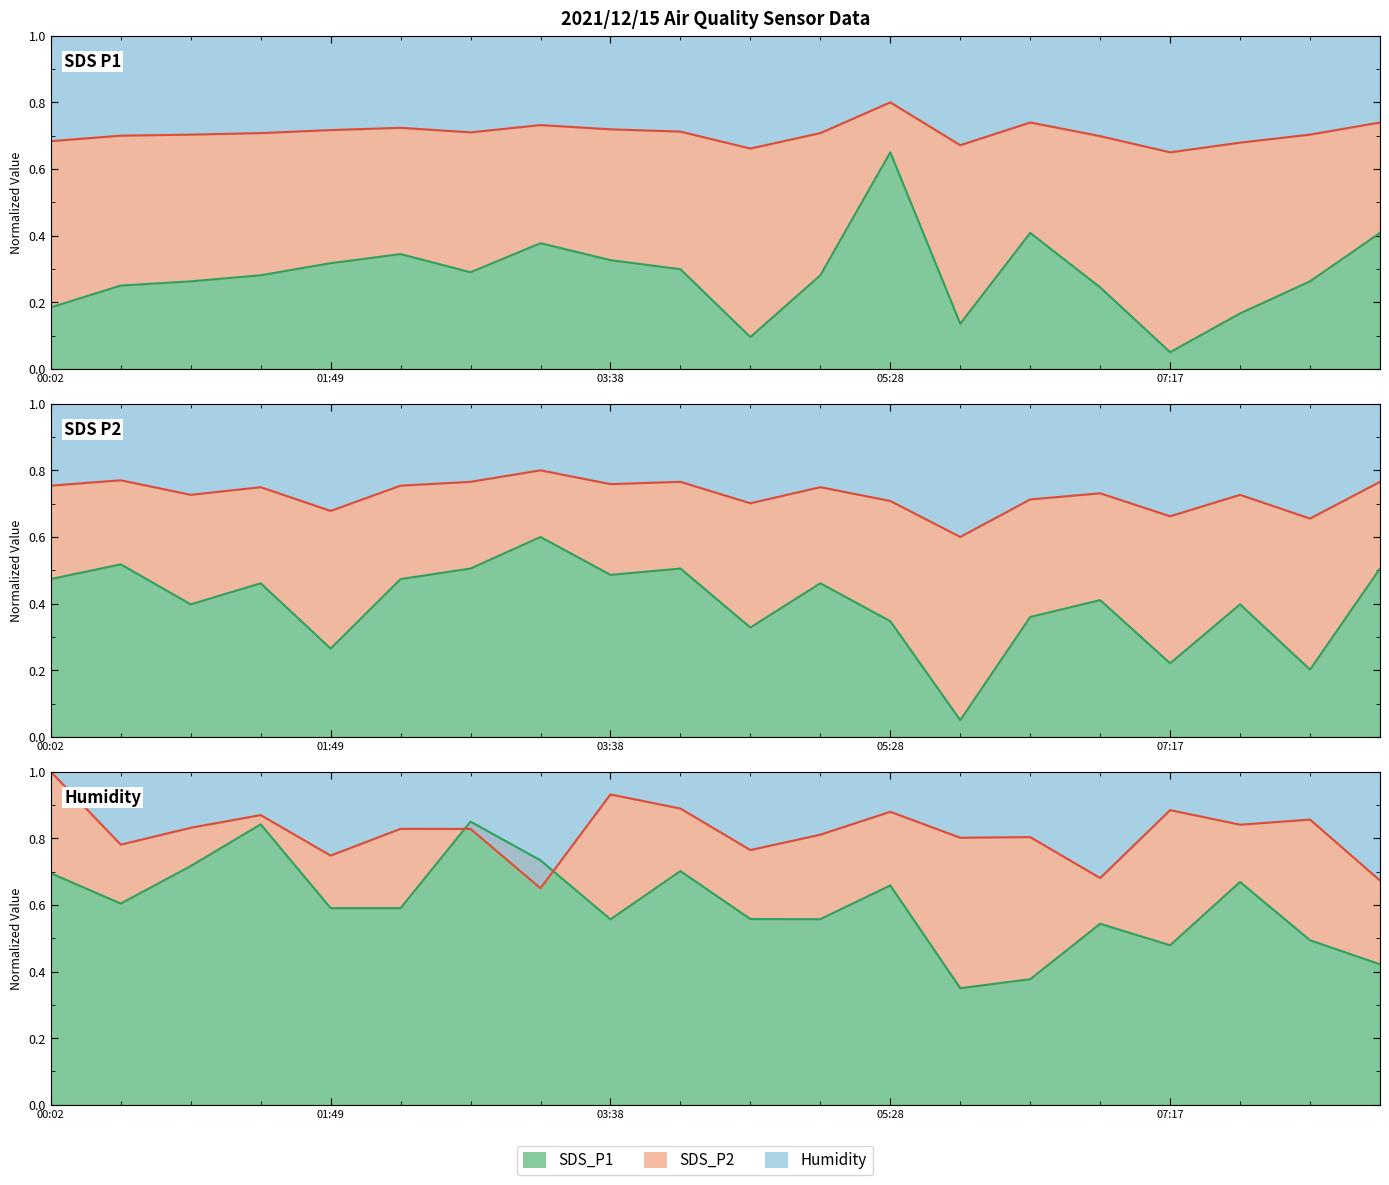

At which category does the chart reach its peak across all series?

00:02